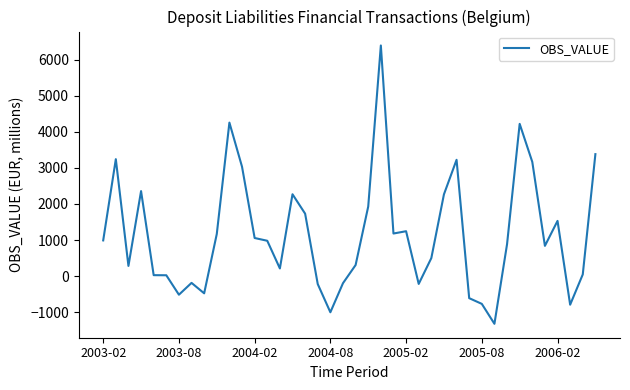

What is the difference between the maximum and minimum values?

7716.0